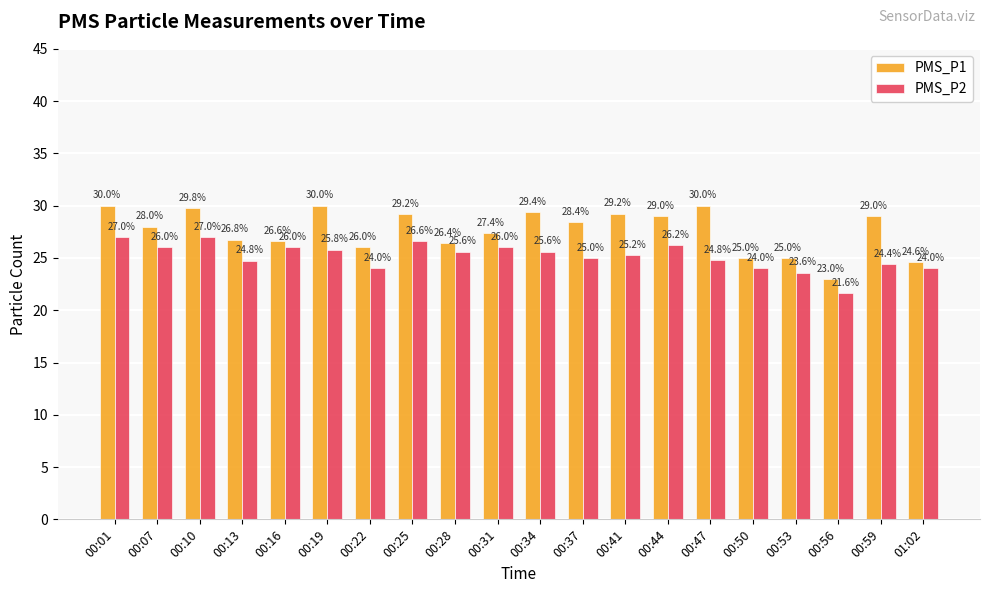

What is the average value of the PMS_P2 series?

25.2